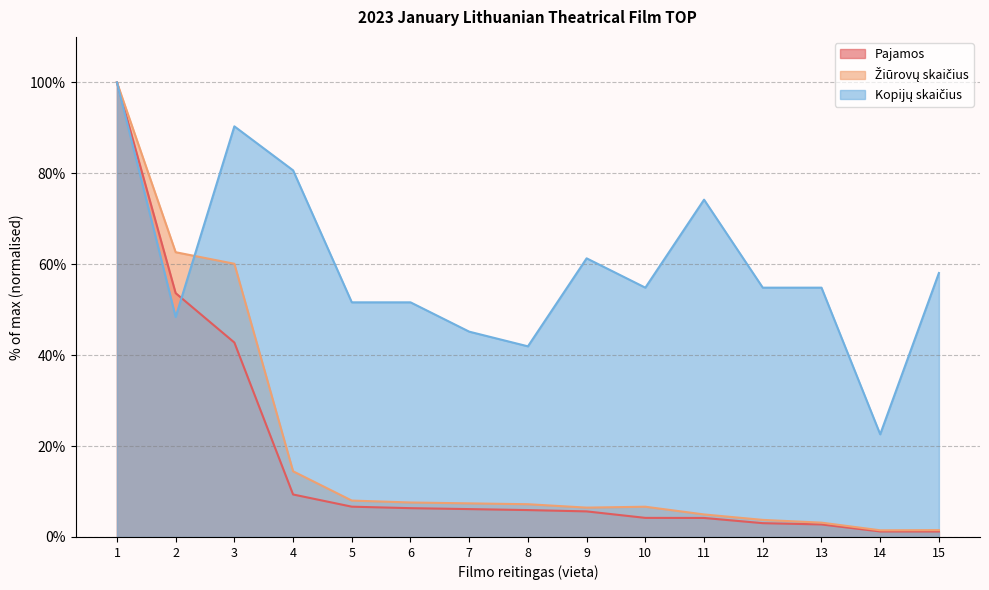

Which series changed the most between 6 and 8?

Kopijų skaičius